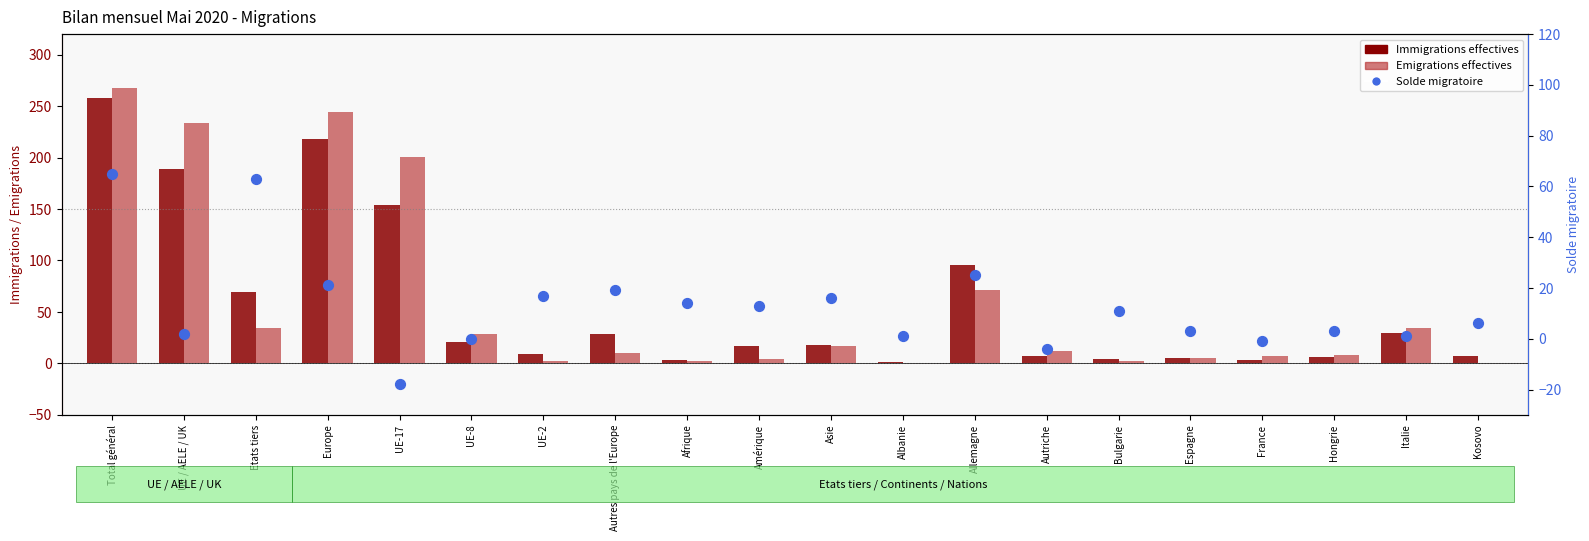

Which series has the largest Y range (max minus min)?

Emigrations effectives